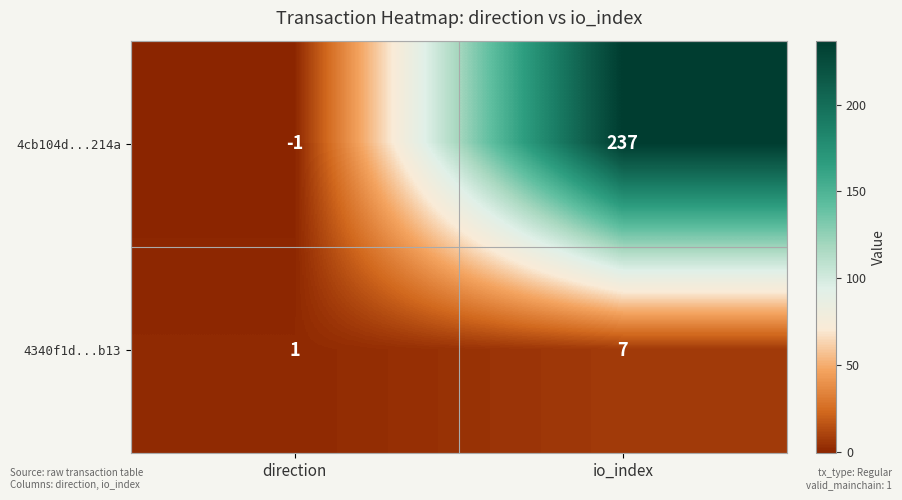

What is the maximum value shown in the chart?

237